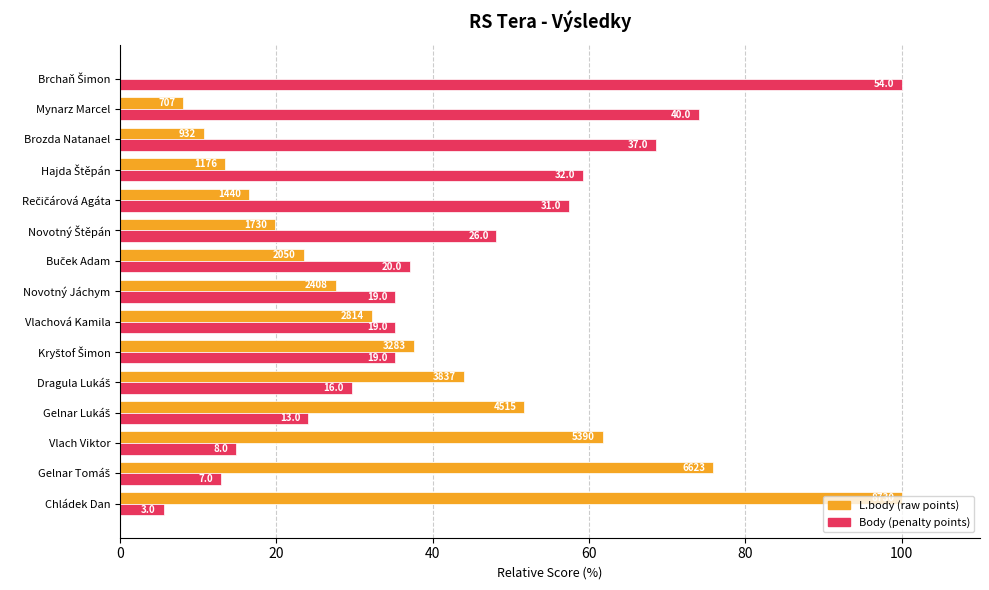

What is the greatest value displayed?

100.0